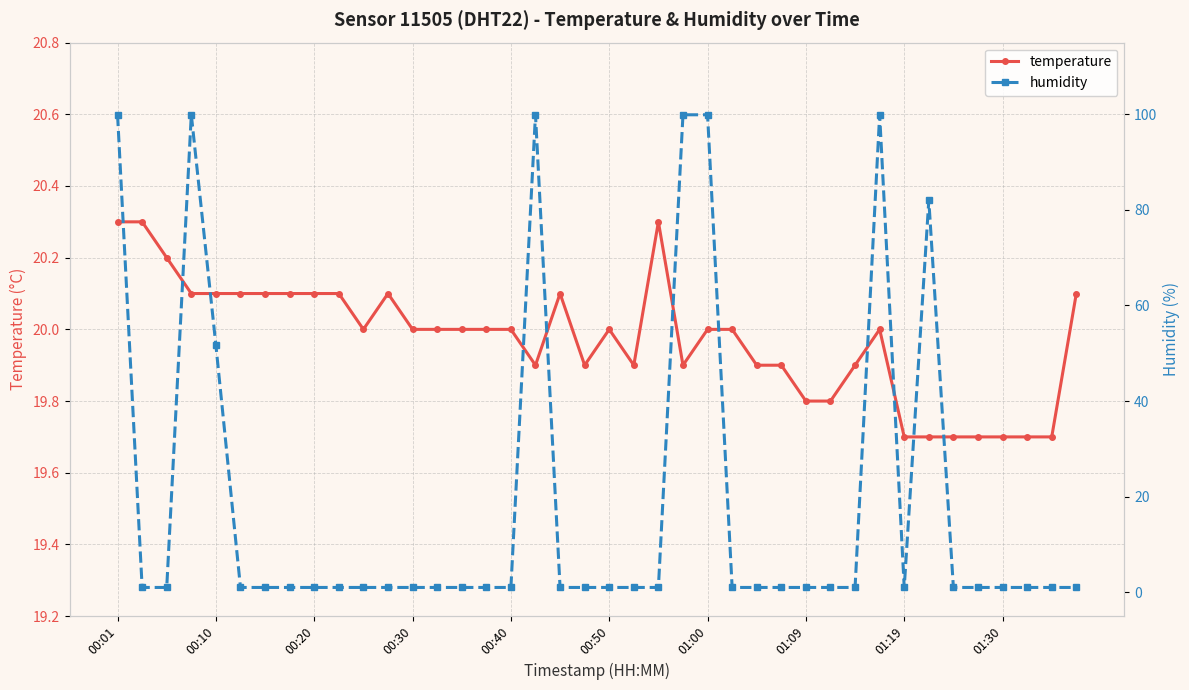

What is the difference between the second highest and minimum values in the temperature series?

0.6